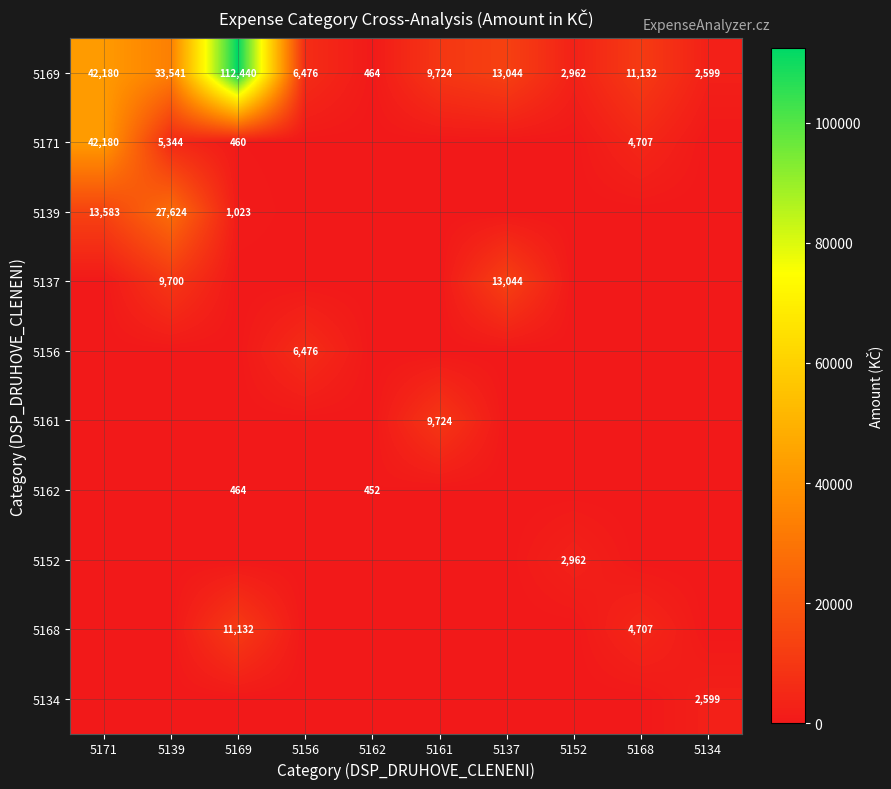

What is the total value across all series at 5137?

26088